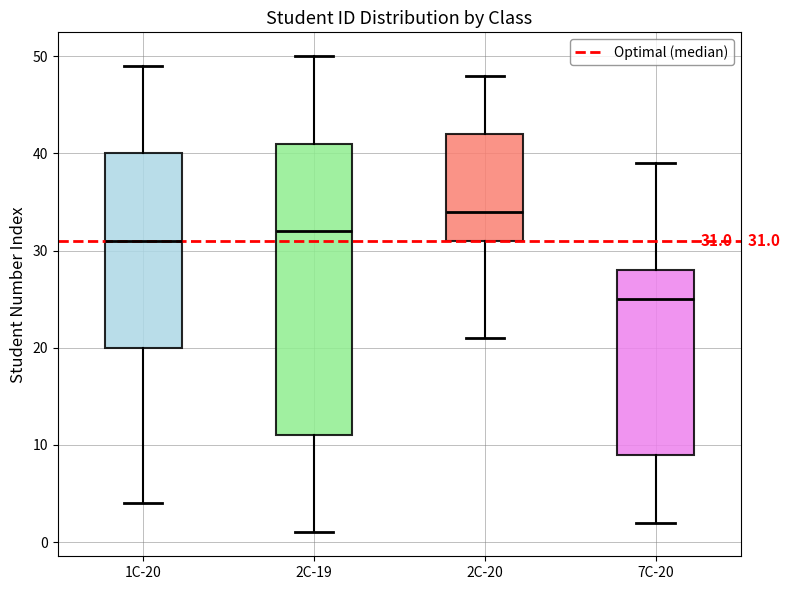

Comparing the boxes themselves (not the whiskers), which one is the tallest?

2C-19